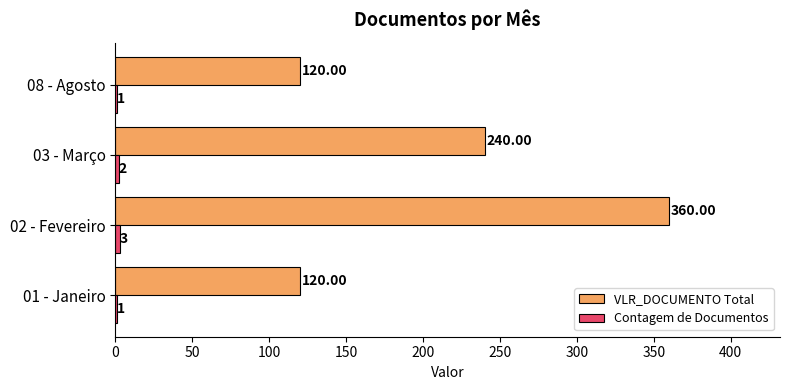

What is the sum of all VLR_DOCUMENTO Total values?

840